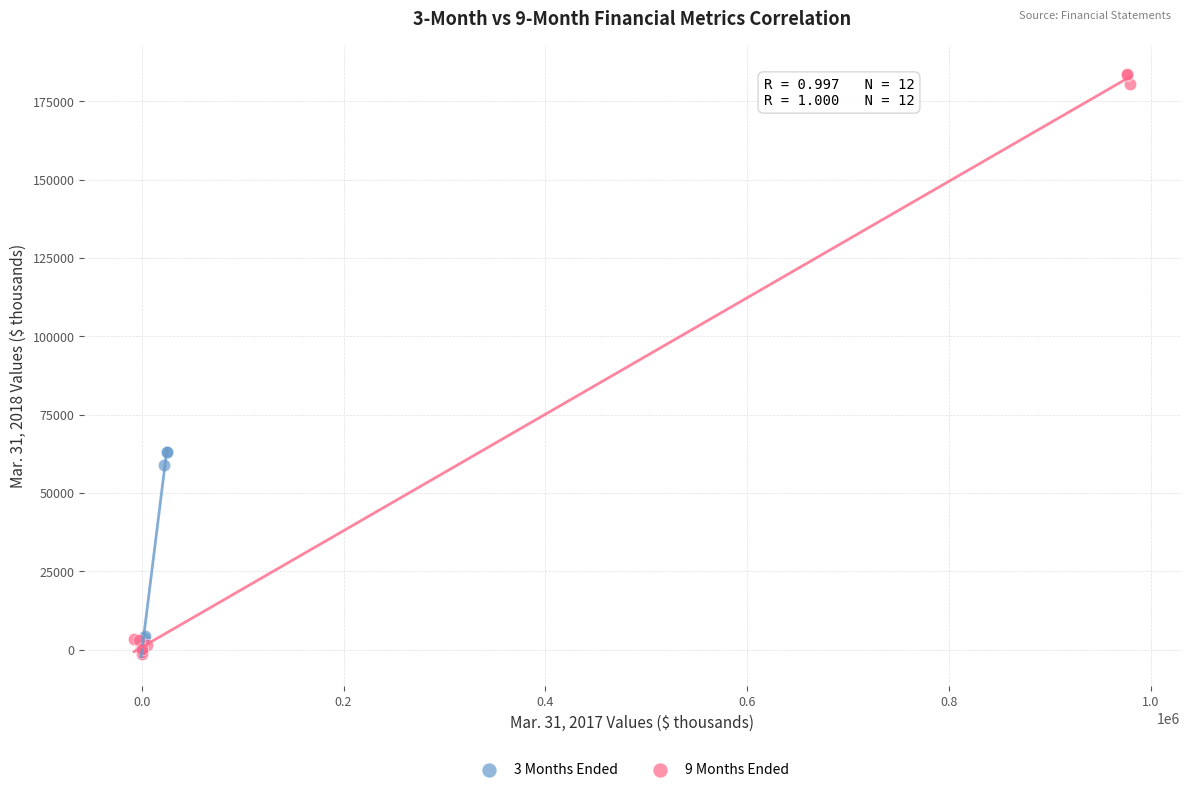

Which series contains the highest Y value?

9 Months Ended